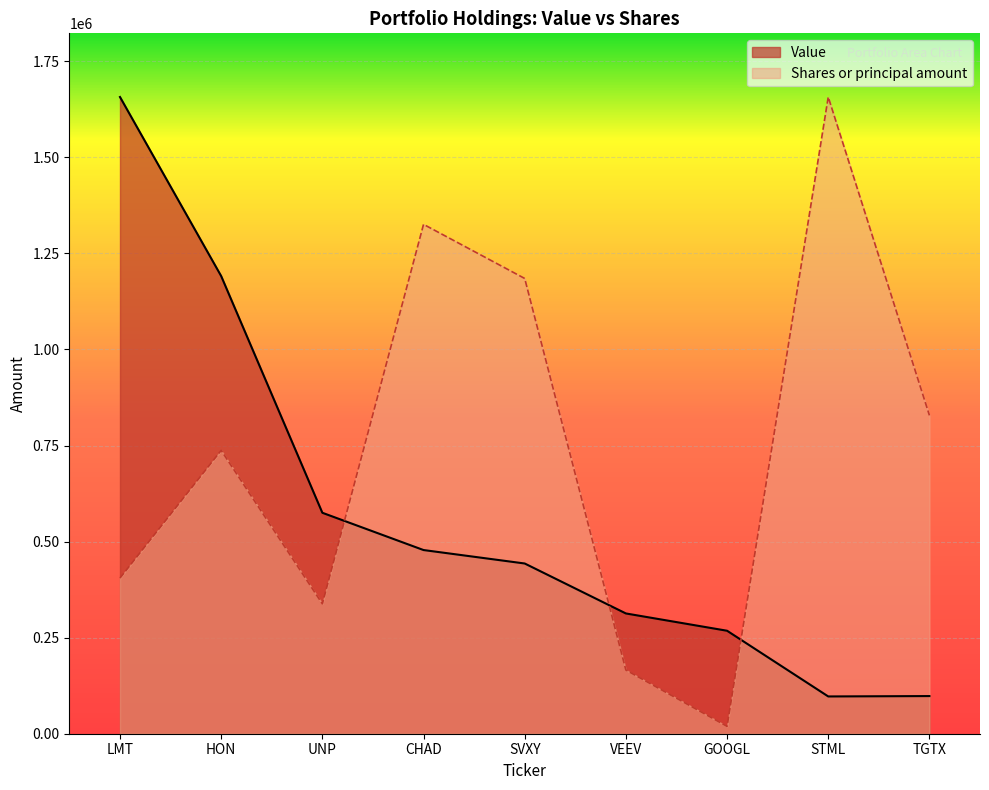

Which series ends up on top after the final intersection of Value and Shares or principal amount?

Shares or principal amount